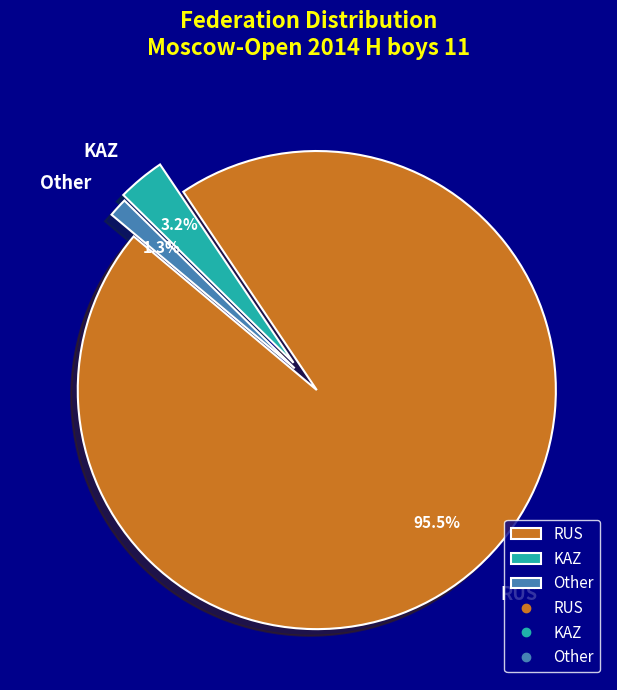

To the nearest percent, what portion does RUS represent?

95%